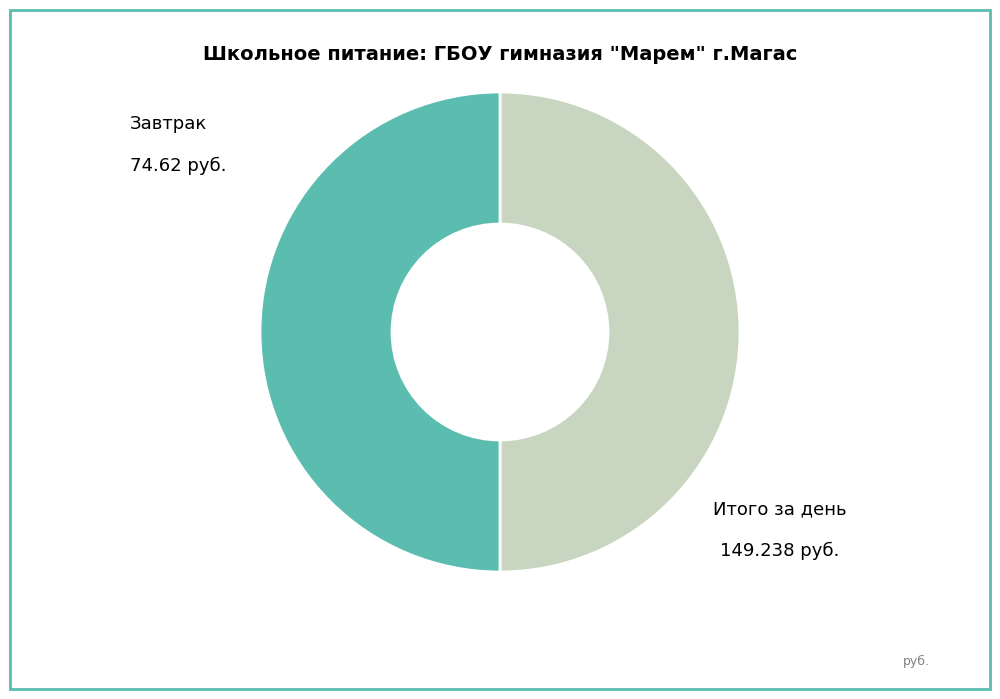

What is the largest slice in the pie chart?

Завтрак